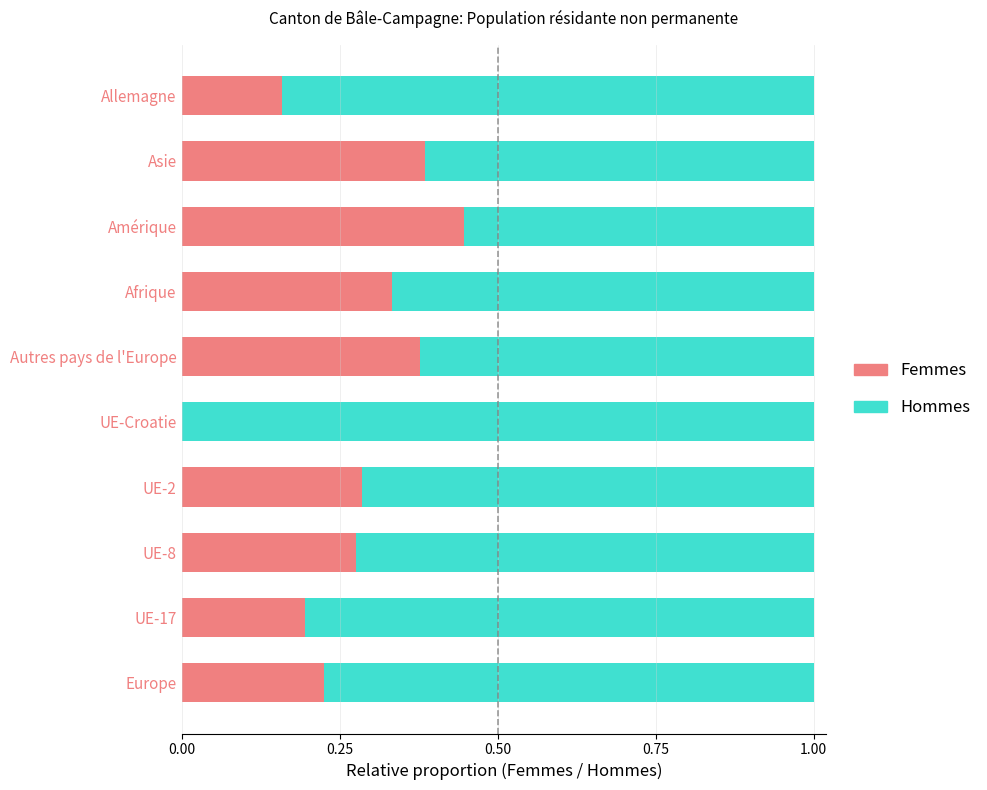

What is the total value across all series at Afrique?

1.0